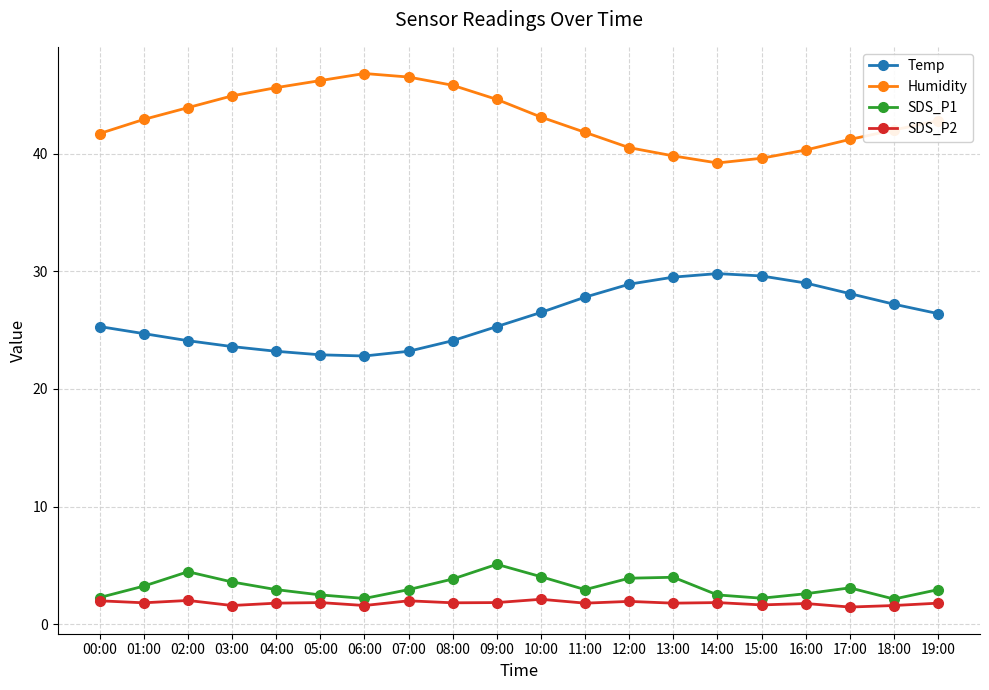

Is it true that SDS_P2 equals 1.8 at 11:00?

True